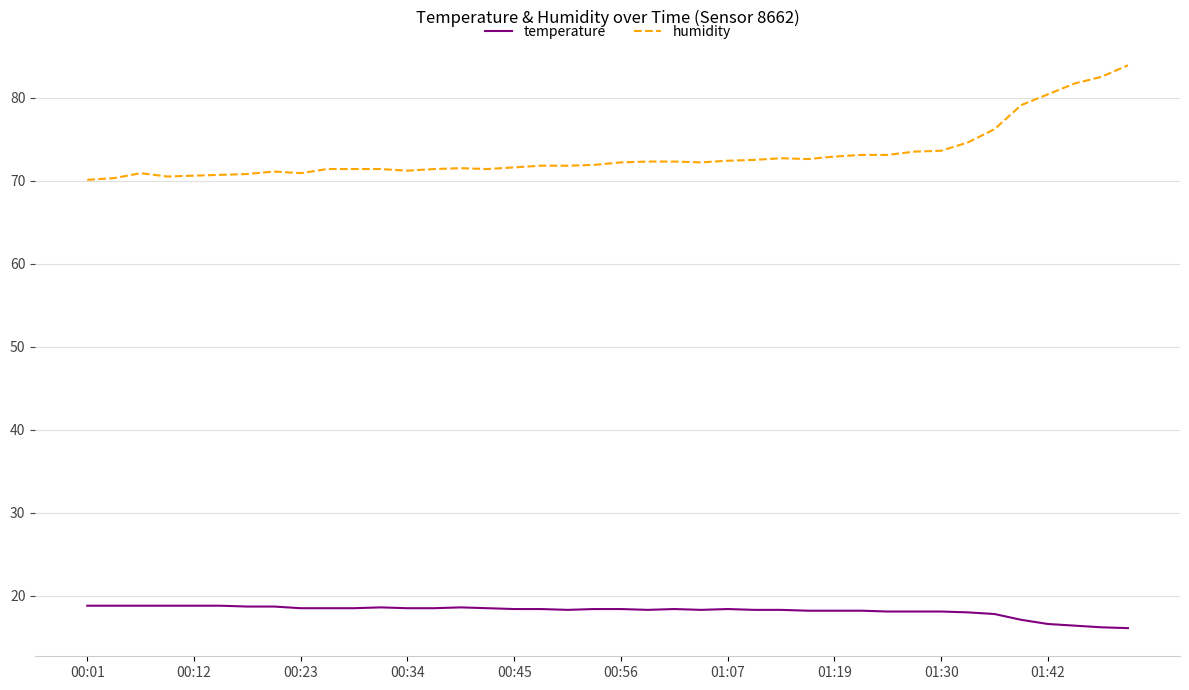

Rank the series by their maximum value, from highest to lowest.

humidity, temperature